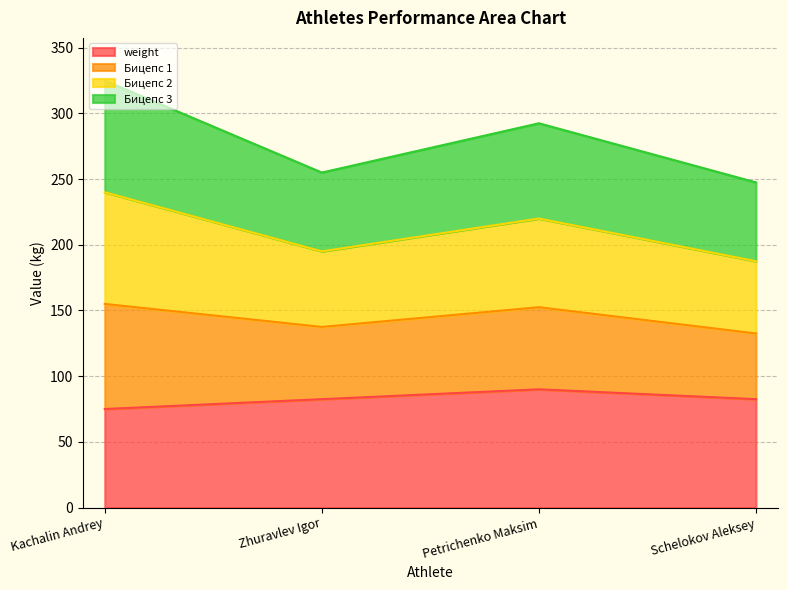

Does the chart have visible grid lines?

Yes